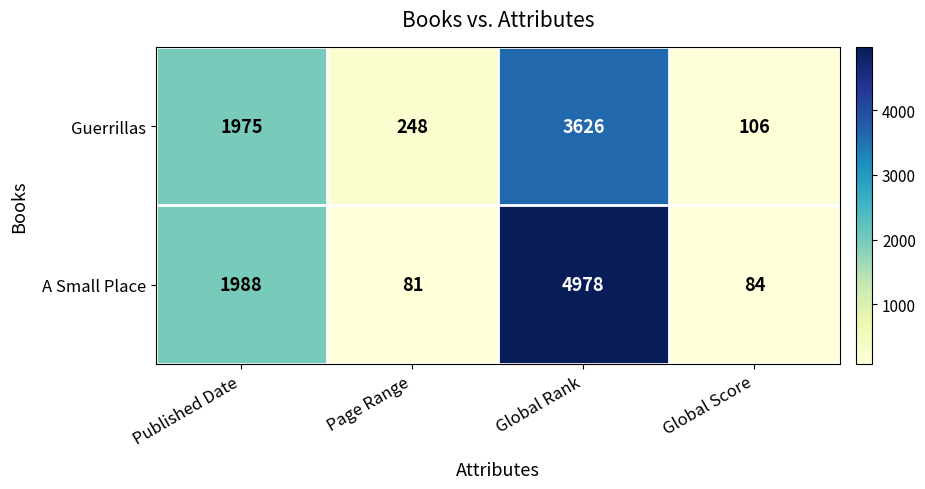

Reading right to left, transcribe all the data shown in this chart.

Guerrillas: 106	3626	248	1975
A Small Place: 84	4978	81	1988